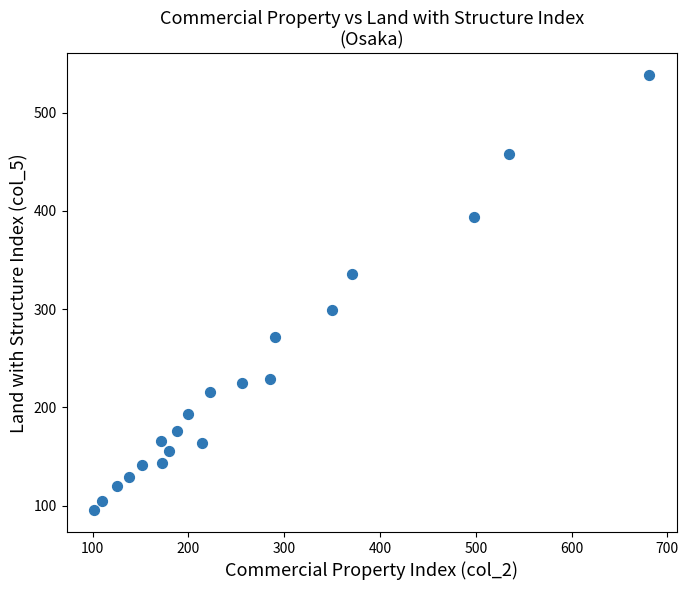

What is the range of Y values (max minus min)?

443.0